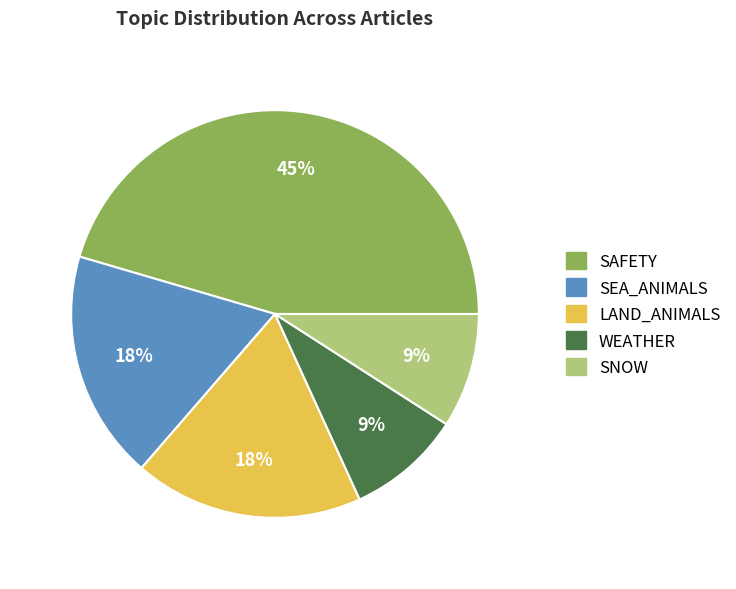

Which has a higher value, SAFETY or LAND_ANIMALS?

SAFETY